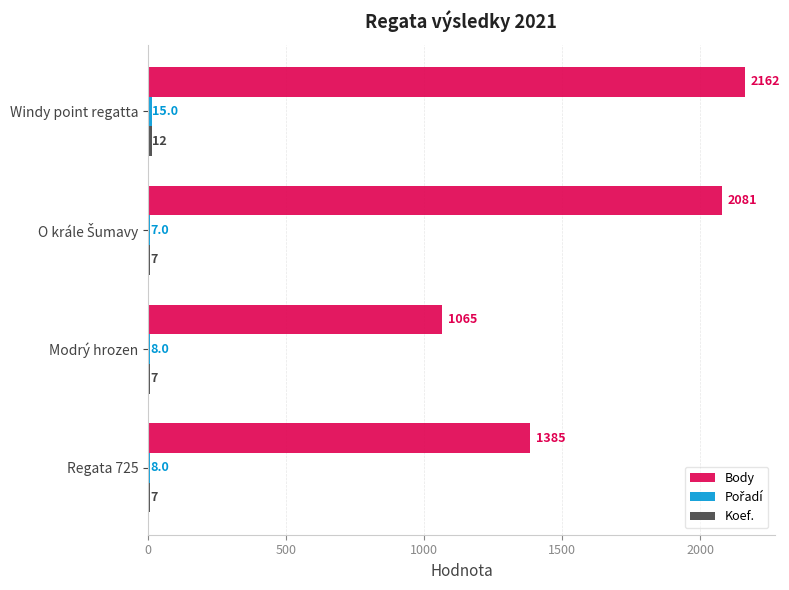

What is the difference between the highest and lowest values at Windy point regatta?

2150